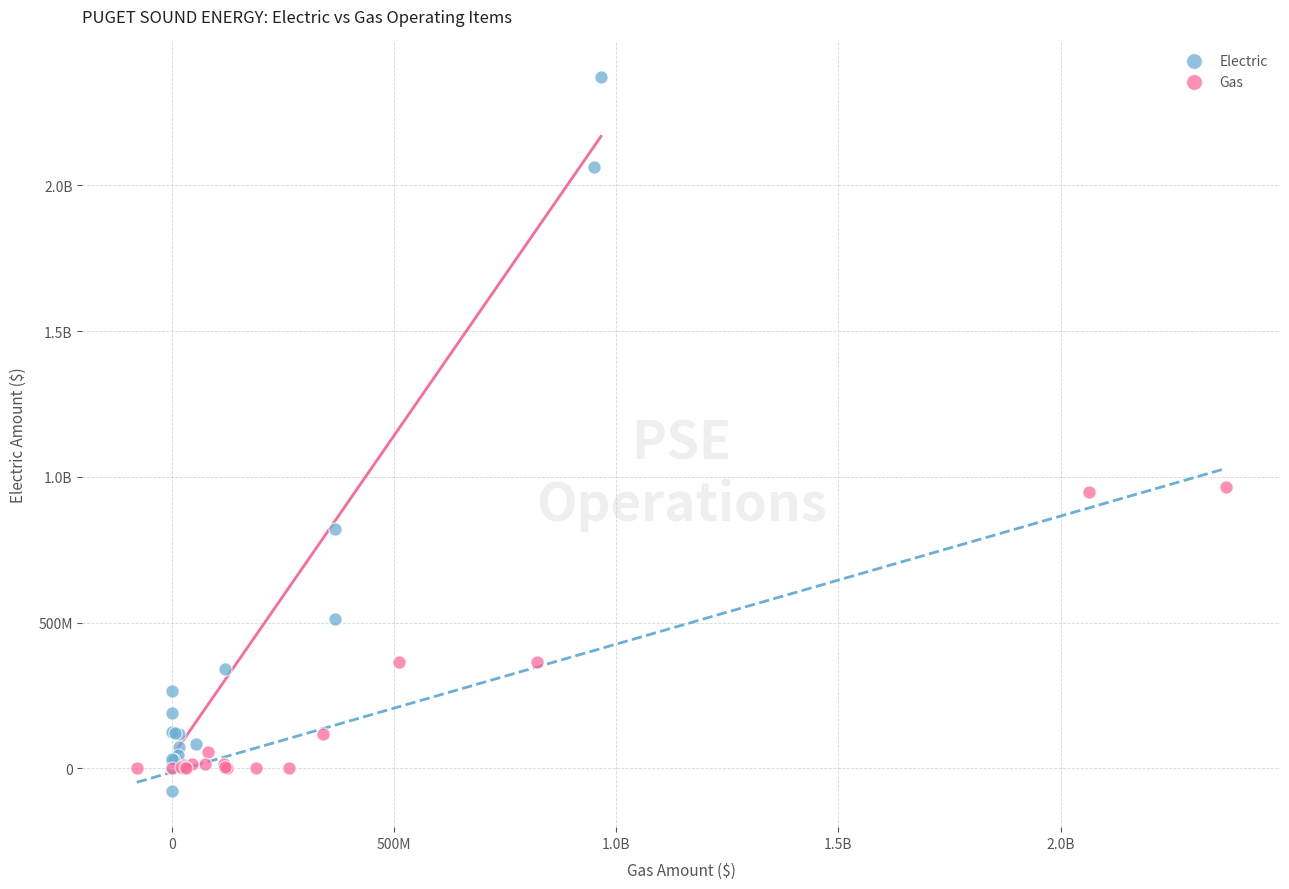

What are all the series names shown in the legend?

Electric, Gas